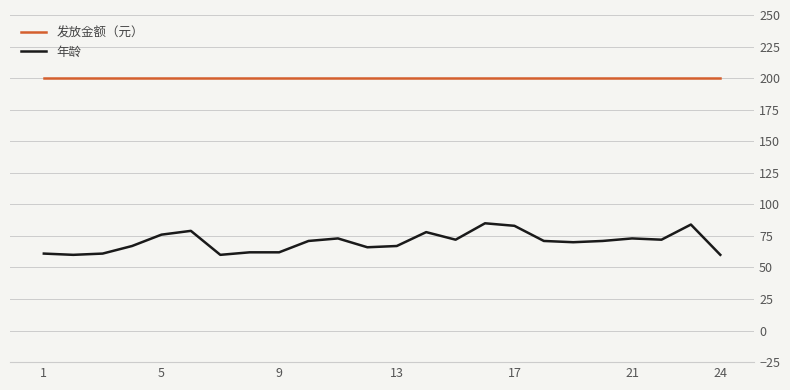

Which series has the widest spread of values?

年龄